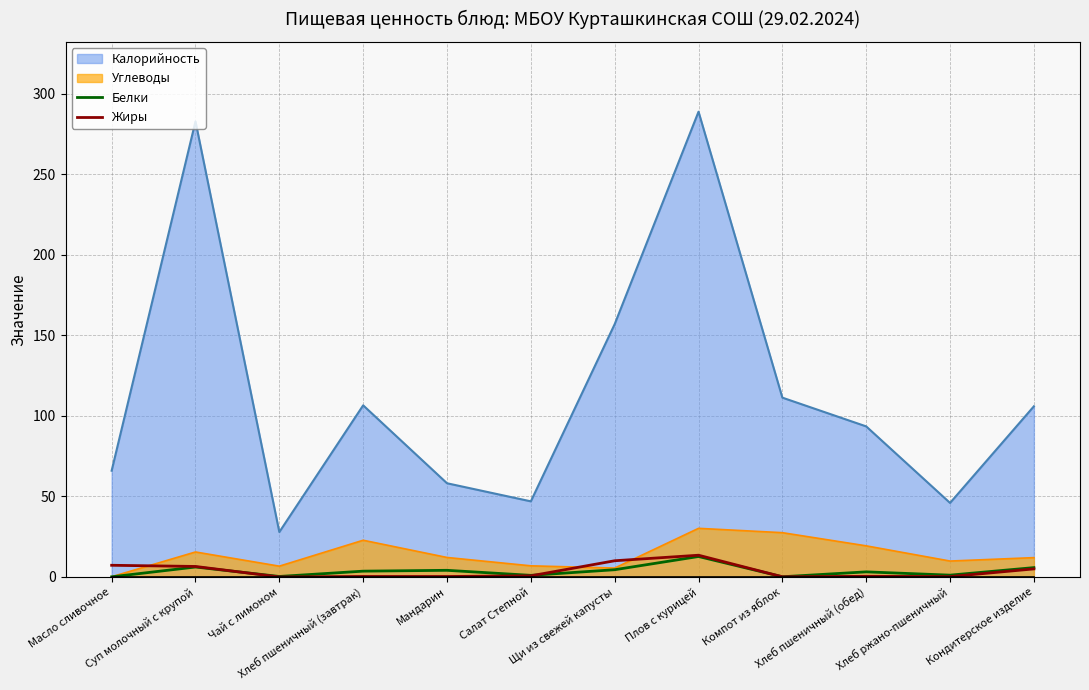

What is the difference between the second highest and minimum values in the Жиры series?

10.1